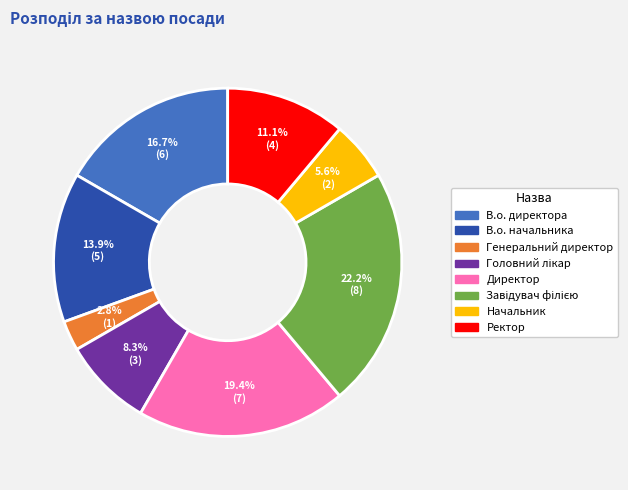

Is Ректор the majority of the pie?

No